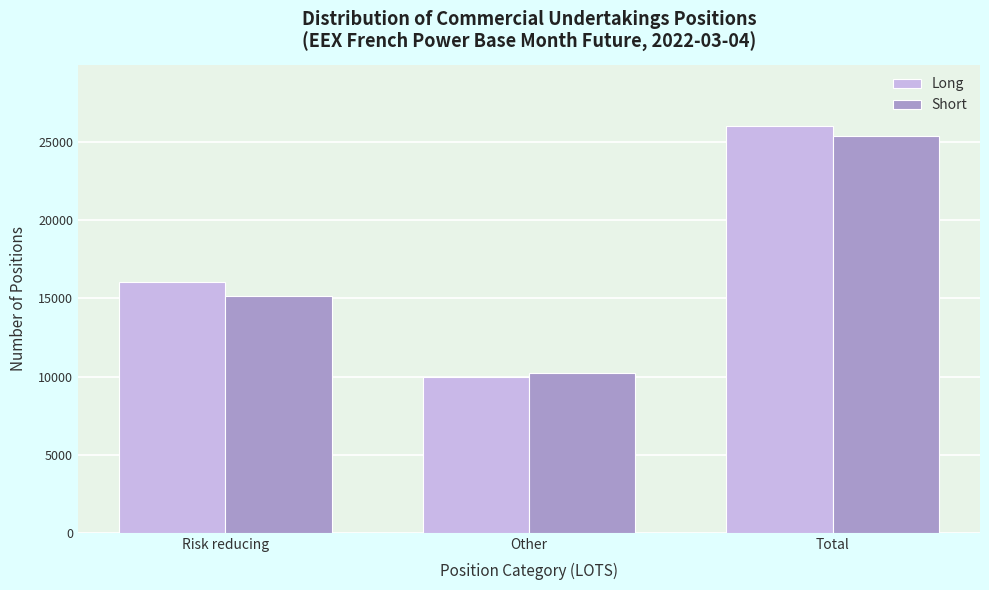

Reading left to right, list all the values displayed in this chart.

Long: Risk reducing=16087.0	Other=9963.5	Total=26050.5
Short: Risk reducing=15164.0	Other=10216.5	Total=25380.5